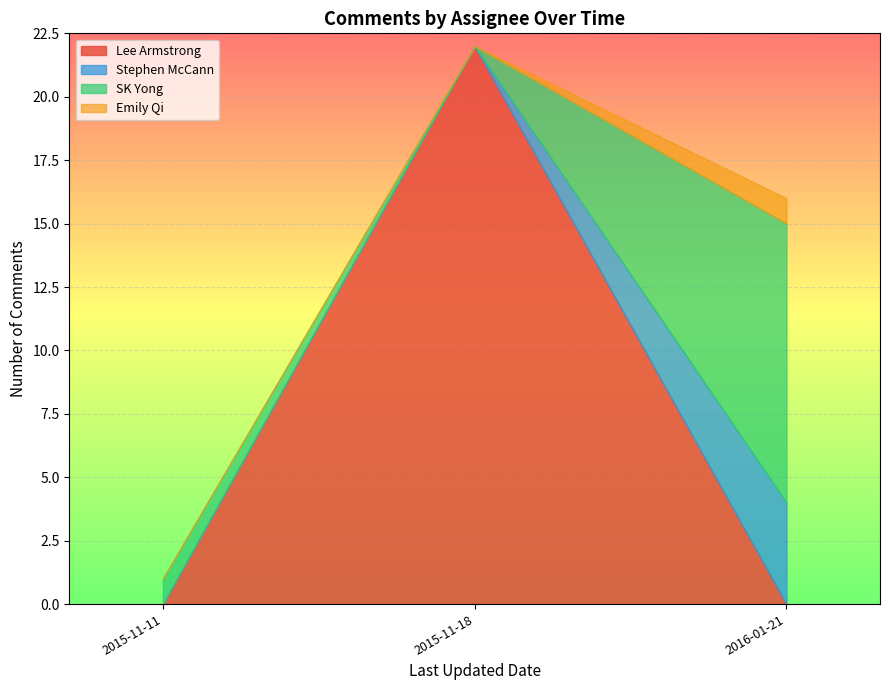

At which label does Lee Armstrong reach its peak?

2015-11-18